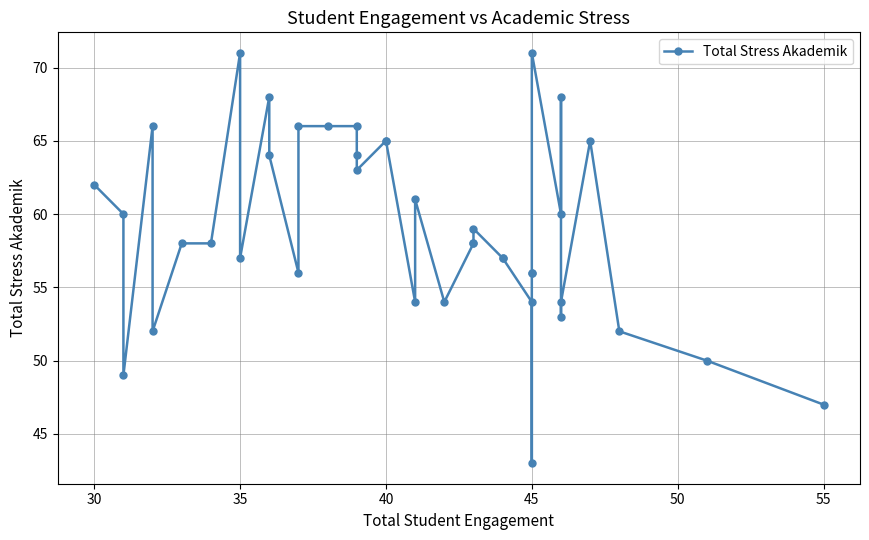

What is the difference between the maximum and minimum values?

28